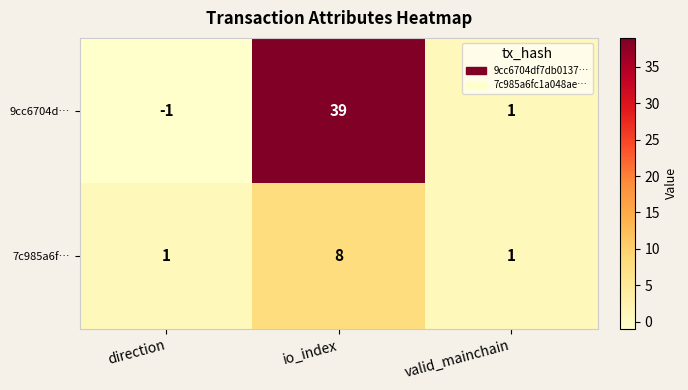

Reading right to left, extract all data points from this chart.

9cc6704d…: 1	39	-1
7c985a6f…: 1	8	1